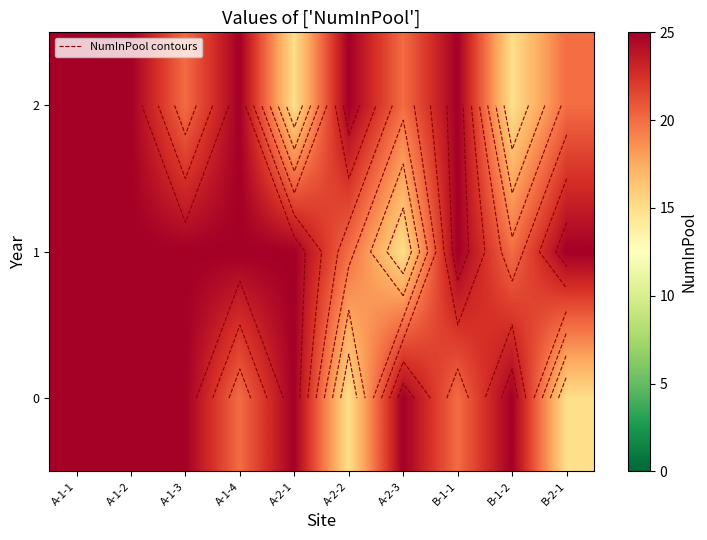

Which has a higher value, A-1-3 or A-2-1?

A-1-3